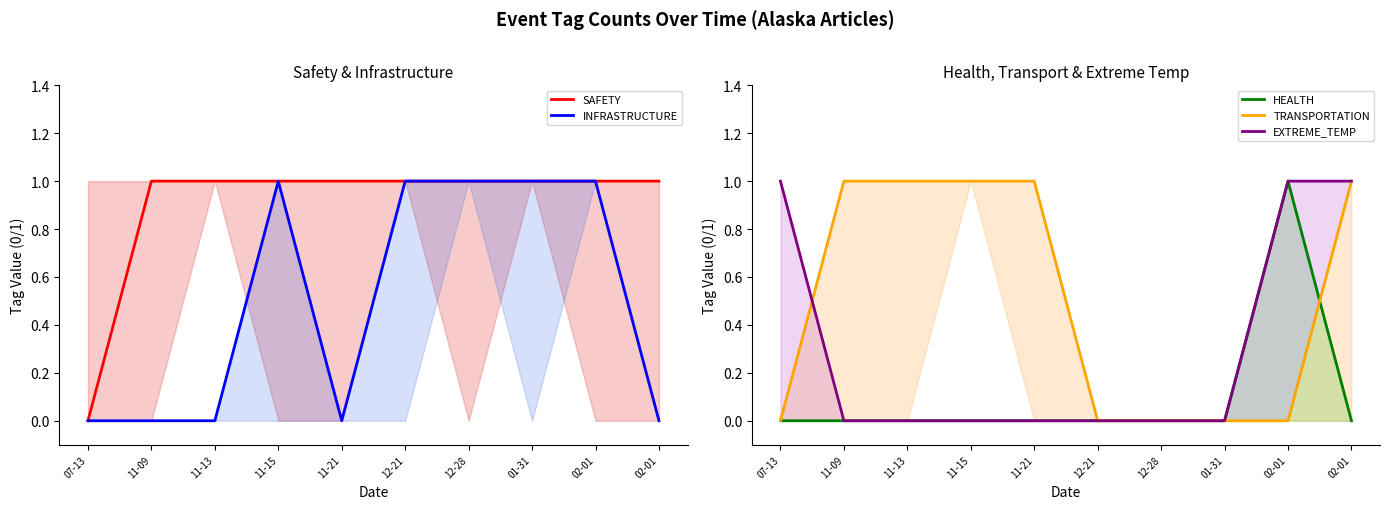

Read the TRANSPORTATION value at 02-01.

1